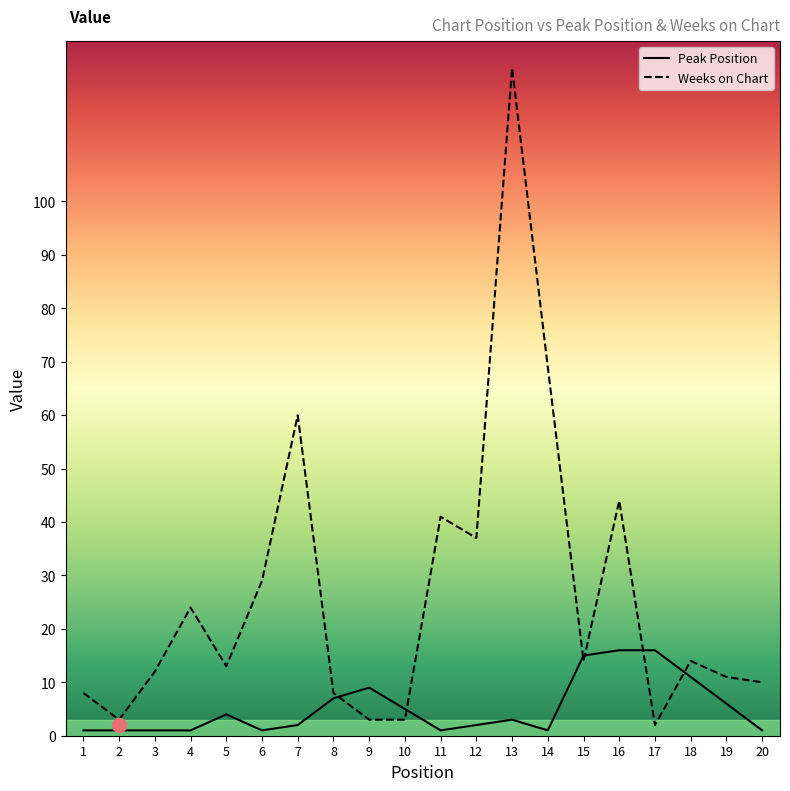

How many interior local valleys does the Peak Position series have?

3